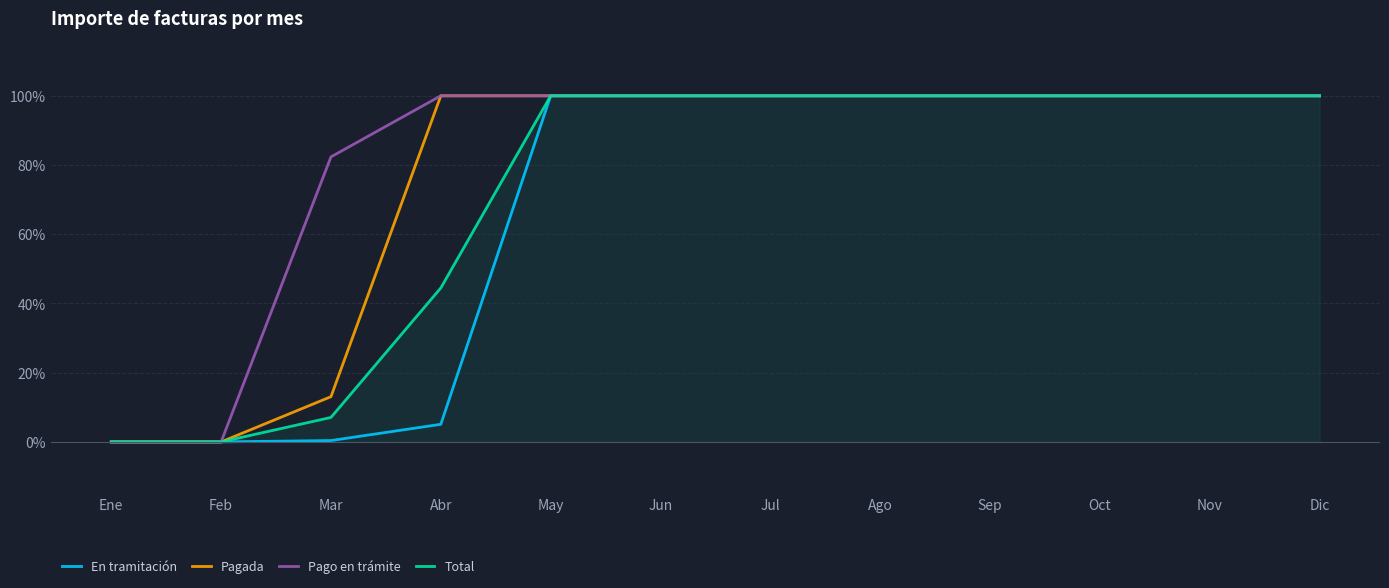

Is it true that Pagada equals 0.0 at Ene?

True